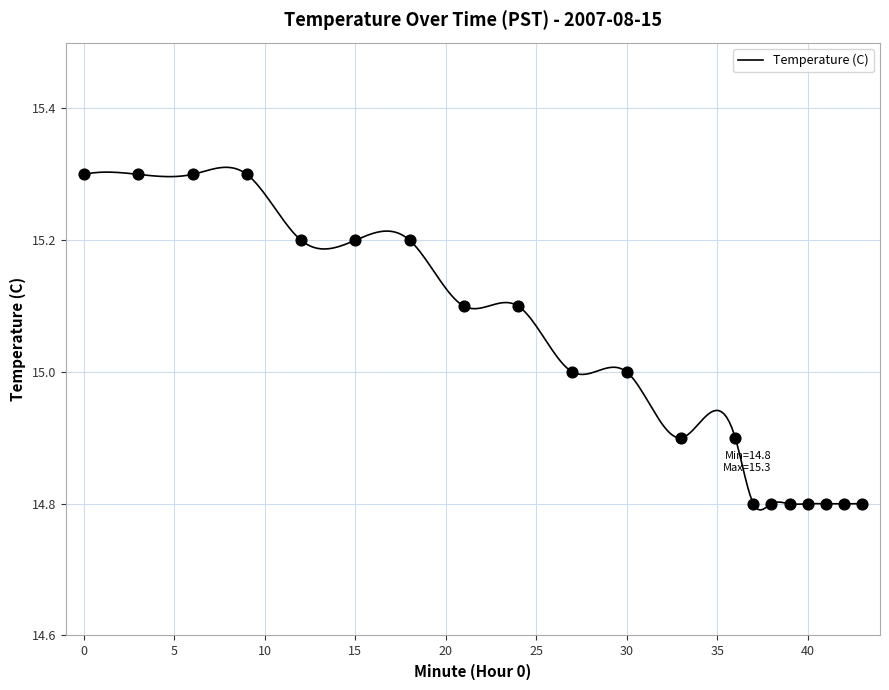

What is the ratio of the value at 9 to the value at 0?

1.0